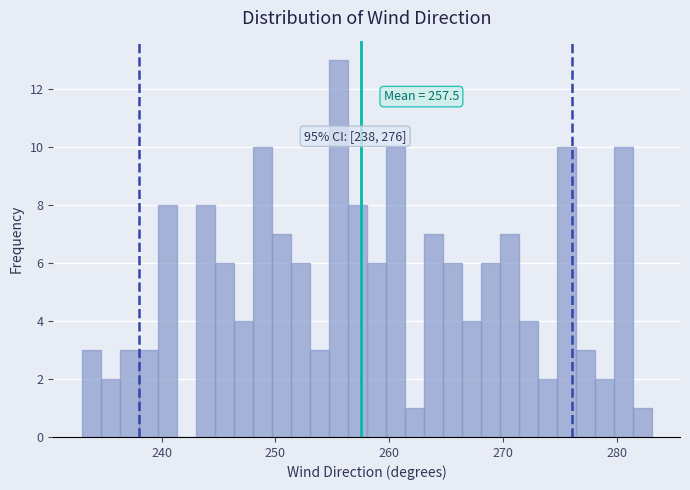

Around what value on the x-axis is the tallest bar? Give the approximate position of its centre, as read against the axis.

256